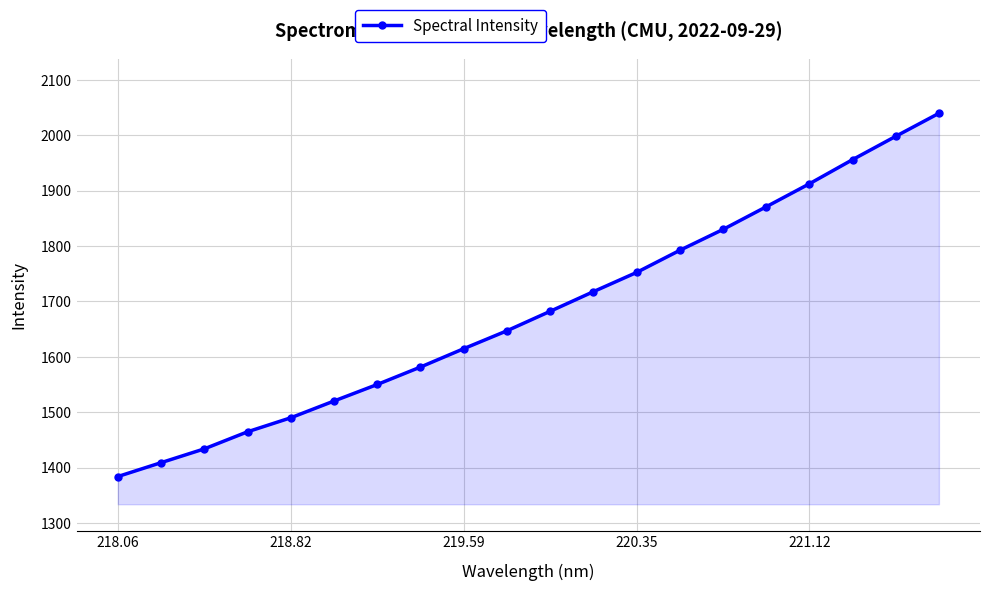

What is the value of the 2nd point from the left?

1409.2